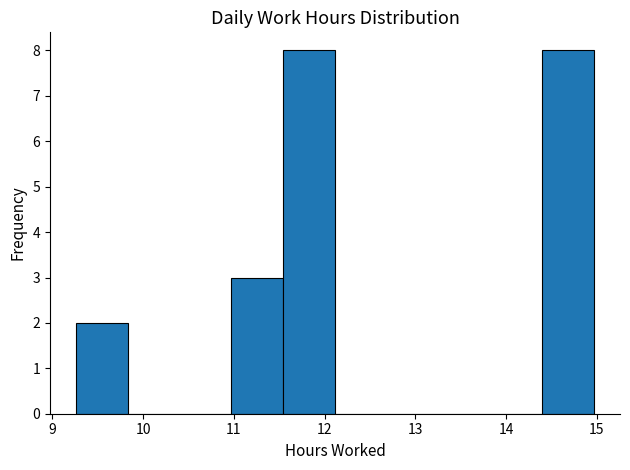

Reading left to right, transcribe this chart: for each bar, give the range it covers on the x-axis and its height. Neither the bar edges nor the heights are printed on the chart, so give them approximately, as read against the axes.

9.3 to 9.8: 2
9.8 to 10.4: 0
10.4 to 11.0: 0
11.0 to 11.5: 3
11.5 to 12.1: 8
12.1 to 12.7: 0
12.7 to 13.3: 0
13.3 to 13.8: 0
13.8 to 14.4: 0
14.4 to 15.0: 8